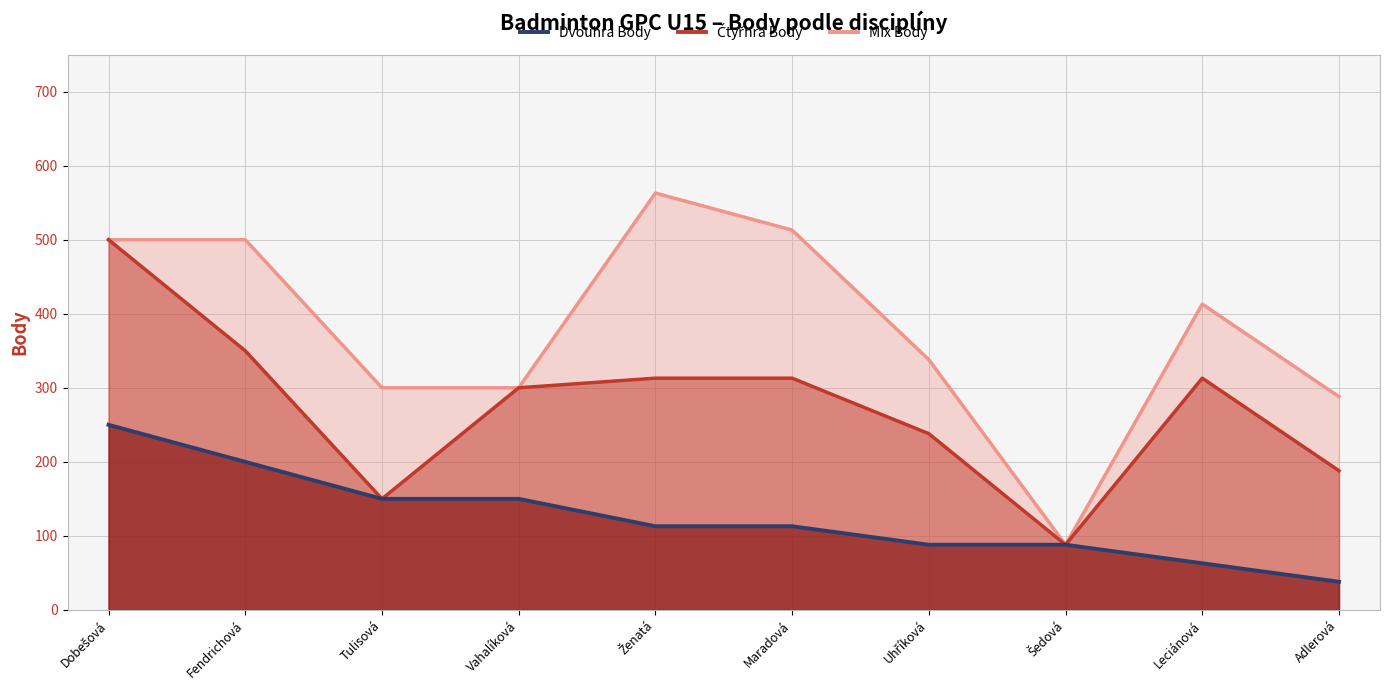

What is the label of the 7th point from the right?

Vahalíková